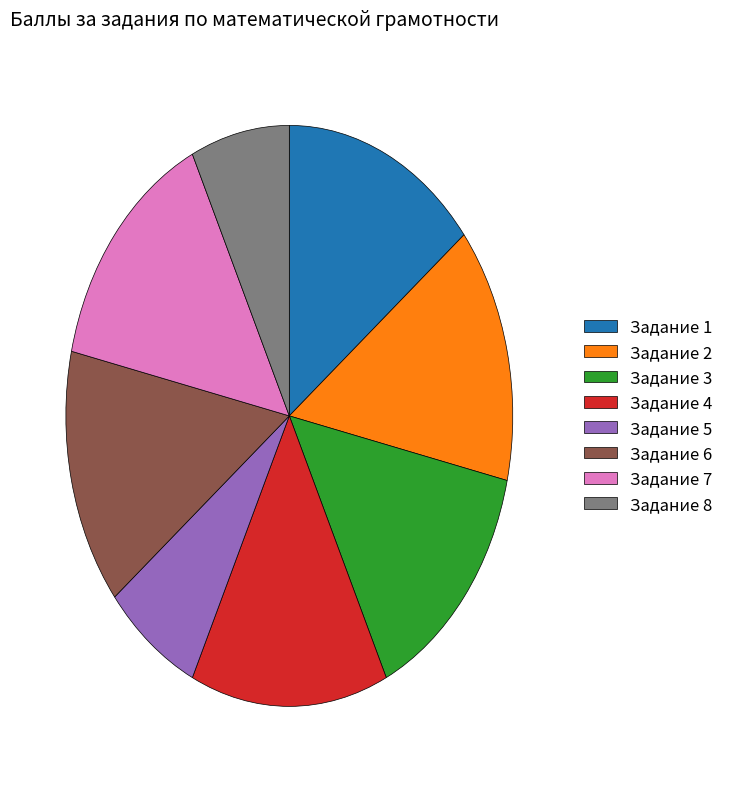

Approximately how many times larger is the value at Задание 7 compared to Задание 4?

1.0